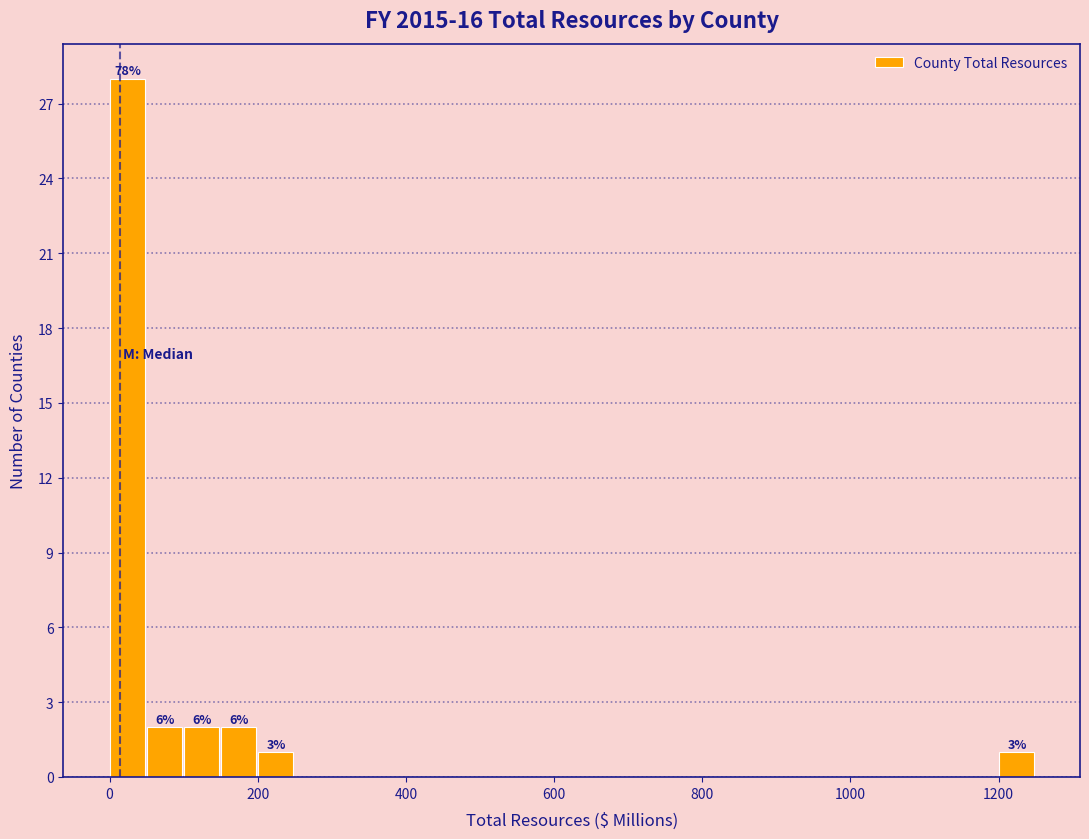

Read against the x-axis, roughly where is the centre of the tallest bar?

20